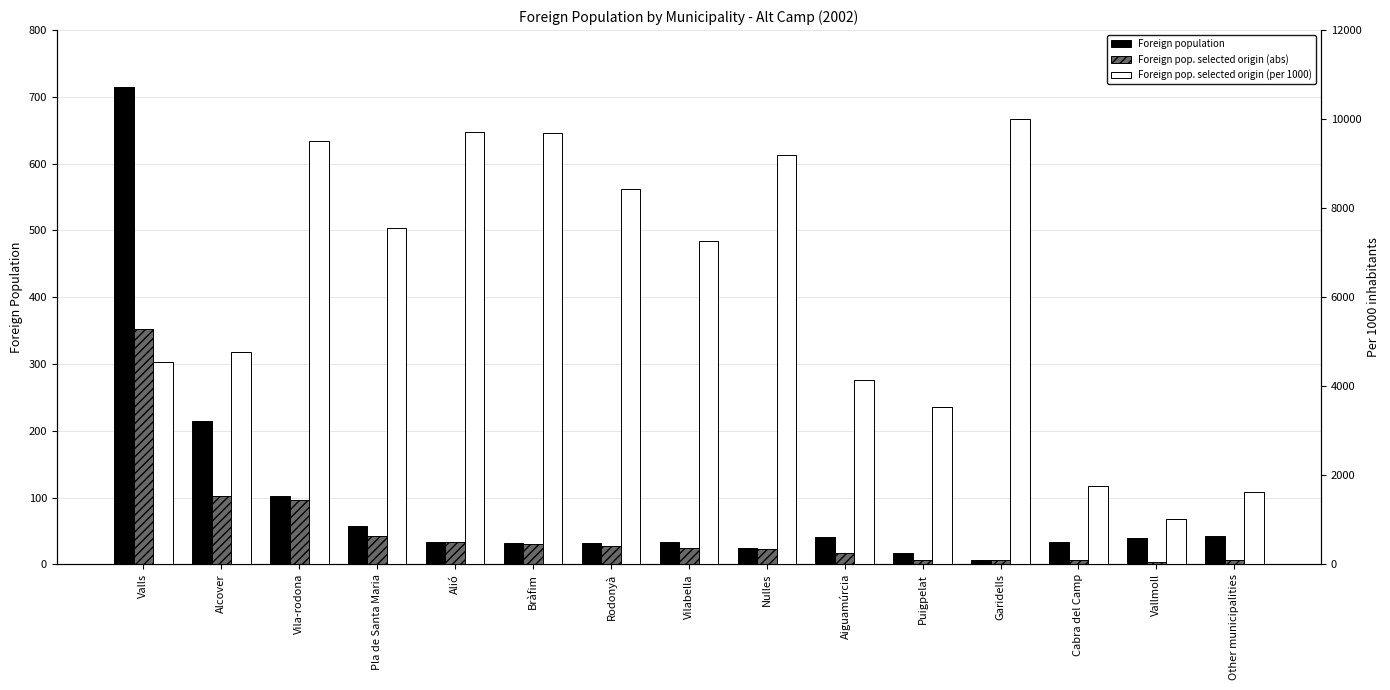

At which category is the sum across all series the highest?

Garidells